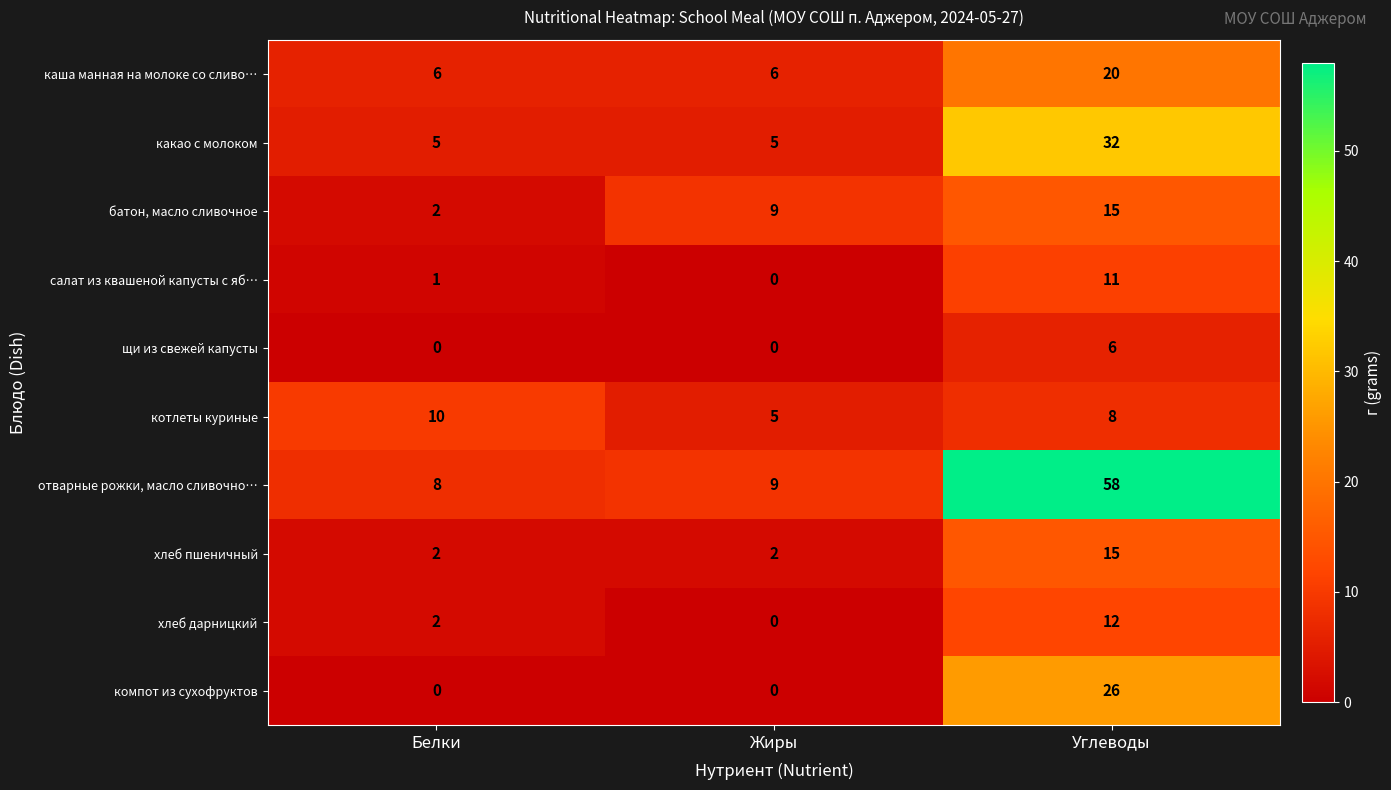

At how many categories does at least one series exceed 19?

1